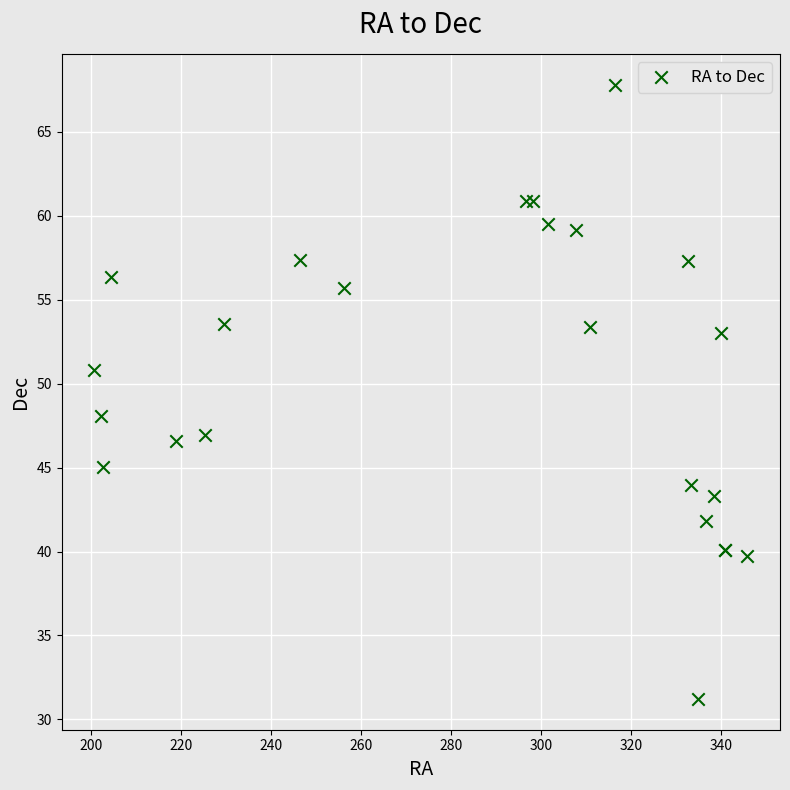

What Y value in the scatter plot is closest to 49?

48.1